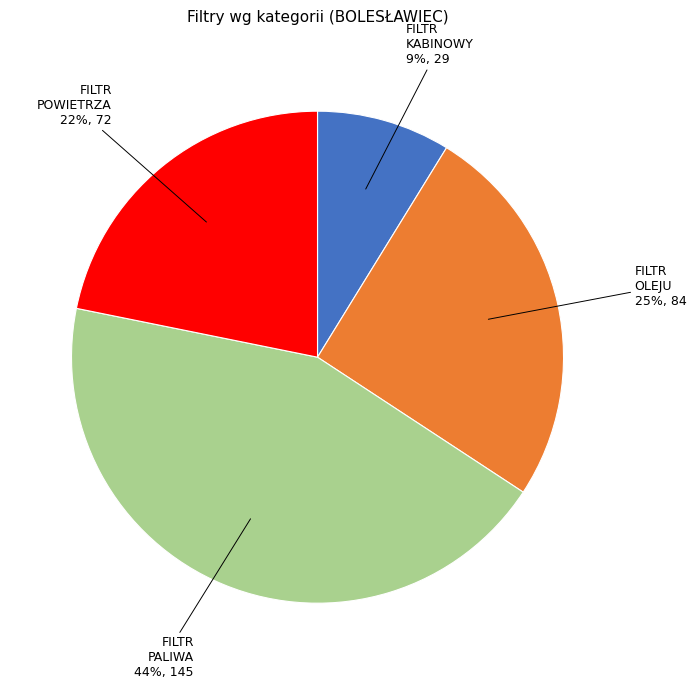

True or false: FILTR OLEJU 25%, 84 accounts for 25% of the total.

True